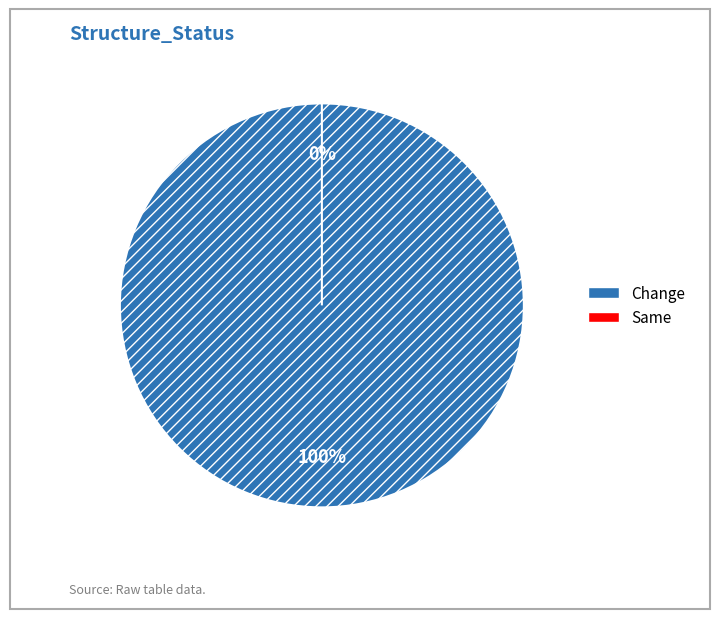

Rank the categories by value from lowest to highest.

Same, Change